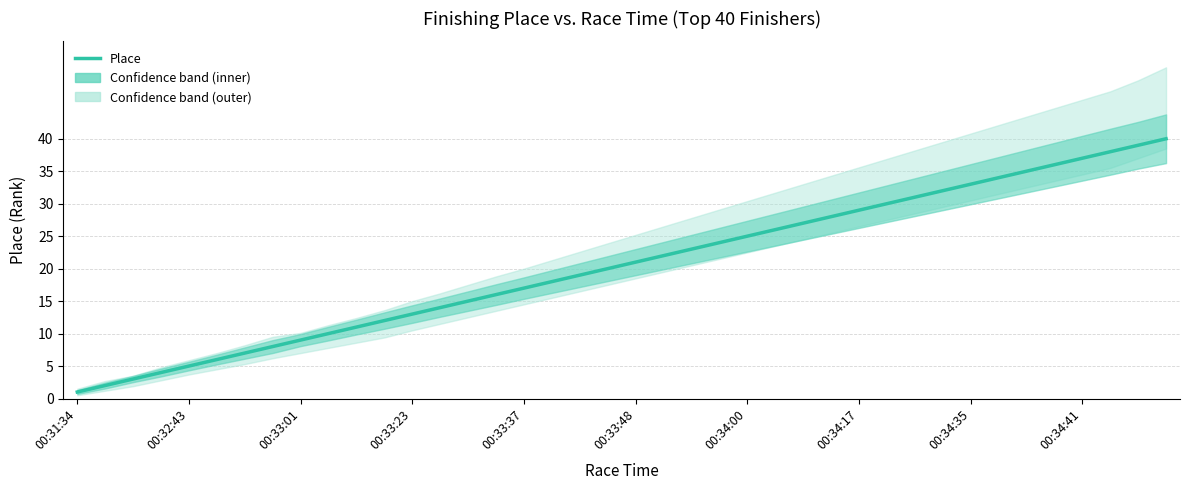

How many data points are less than 21?

20